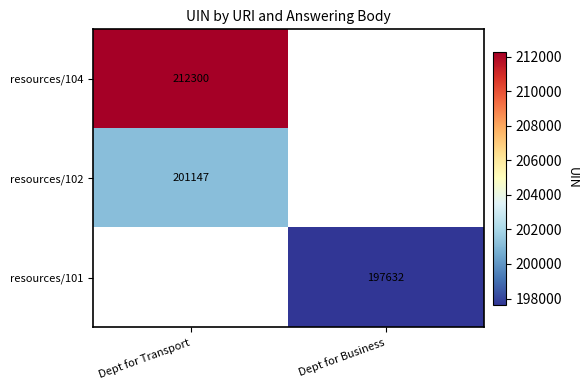

Is it true that resources/104 equals 45807 at Dept for Transport?

False